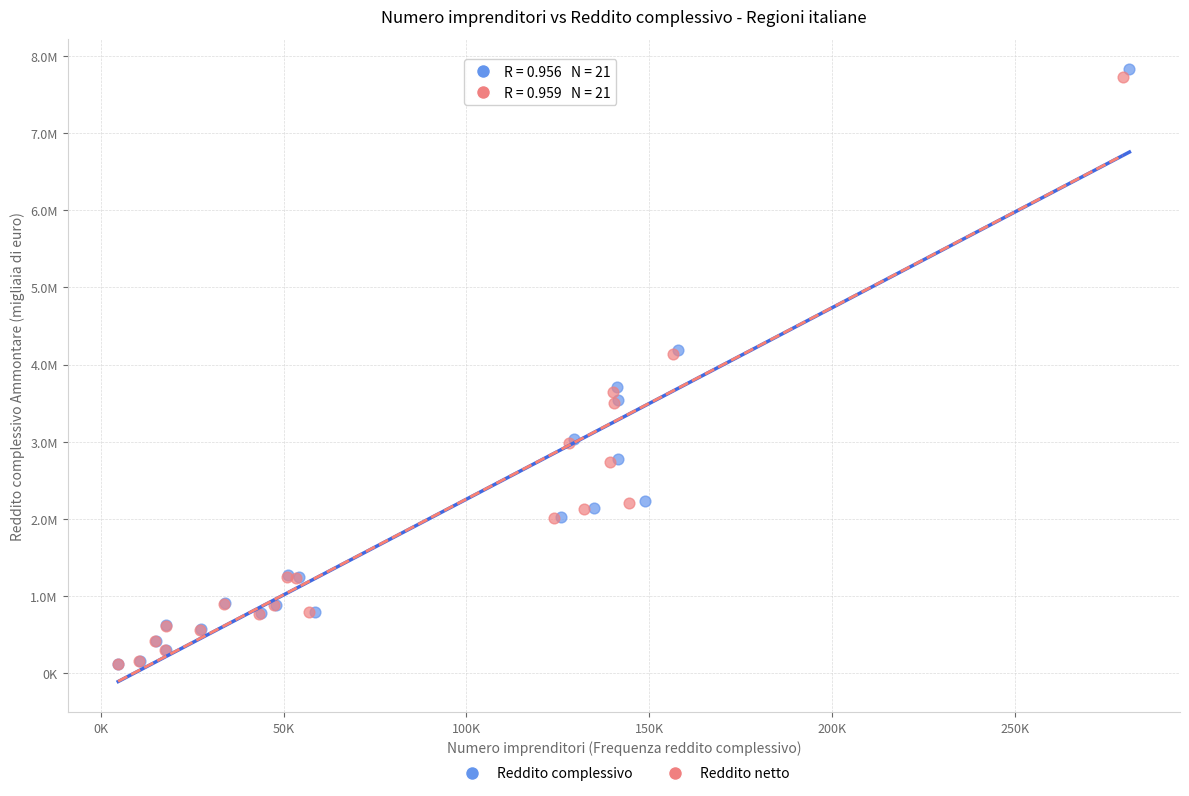

Which series contains the highest Y value?

Reddito complessivo